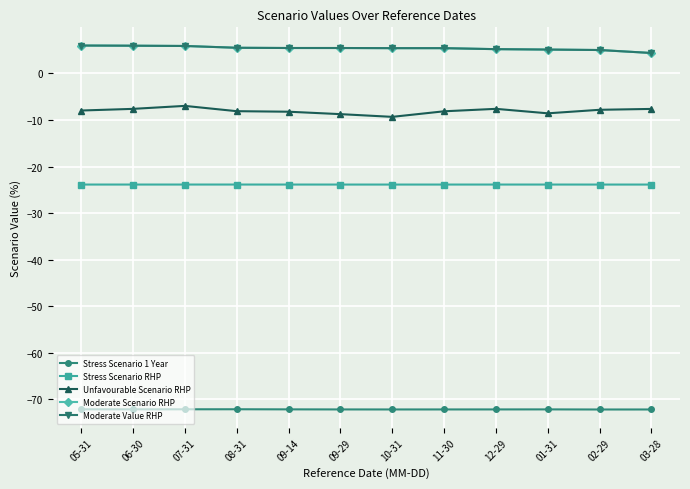

What position from the right is 03-28?

1